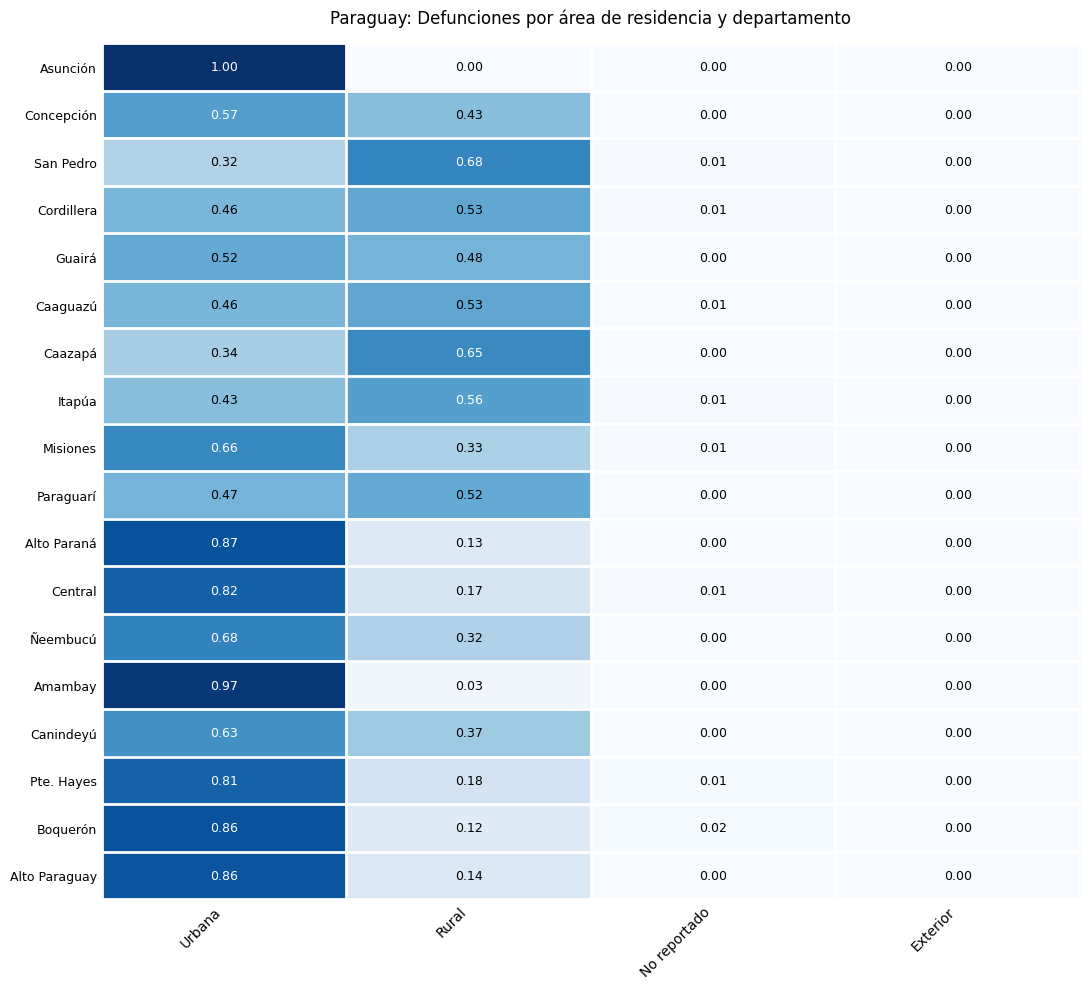

How many values in the Misiones series exceed 0?

3